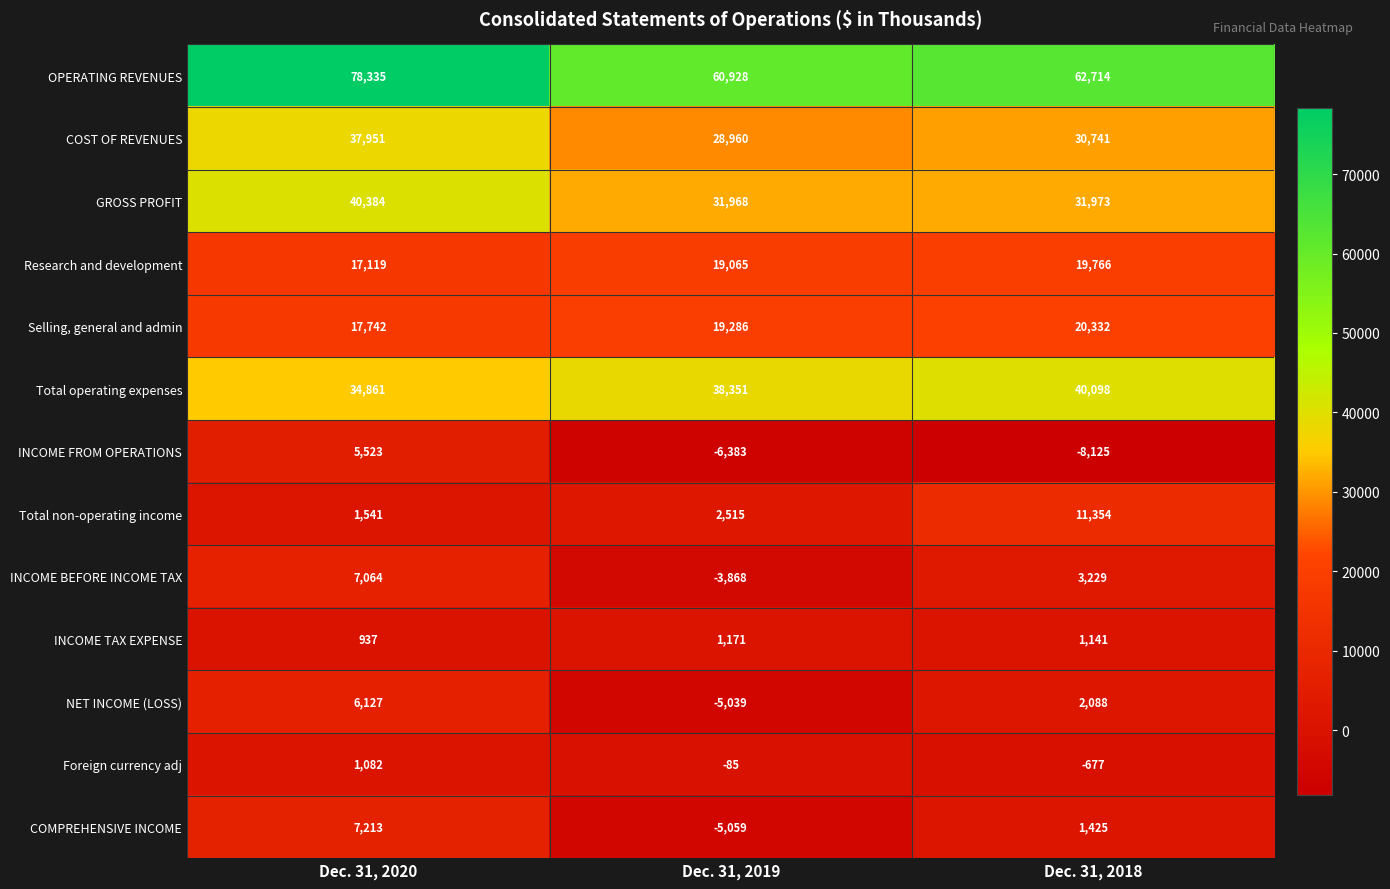

What is the greatest value displayed?

78335